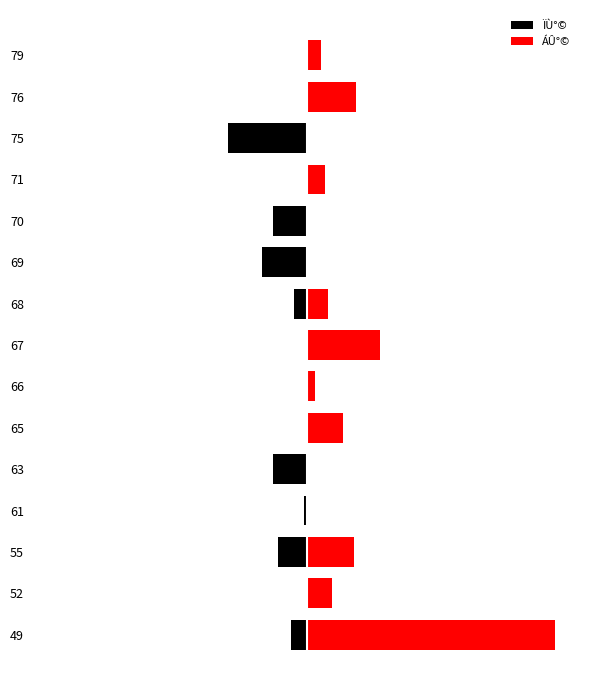

The ÁÛ°© series shows 55.8 at 71. True or false?

False